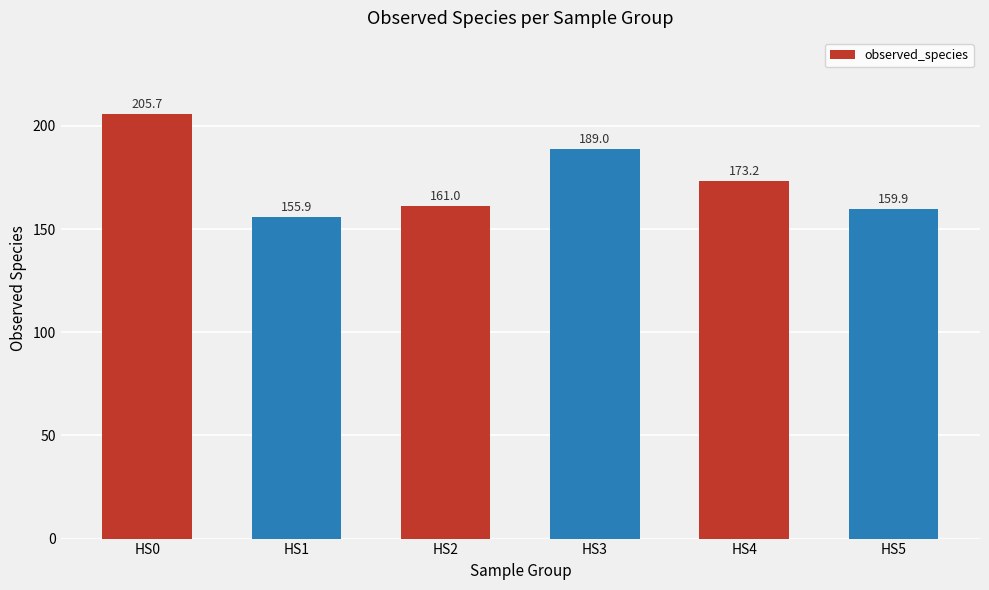

Reading right to left, list all the values displayed in this chart.

159.9	173.2	189.0	161.0	155.9	205.7